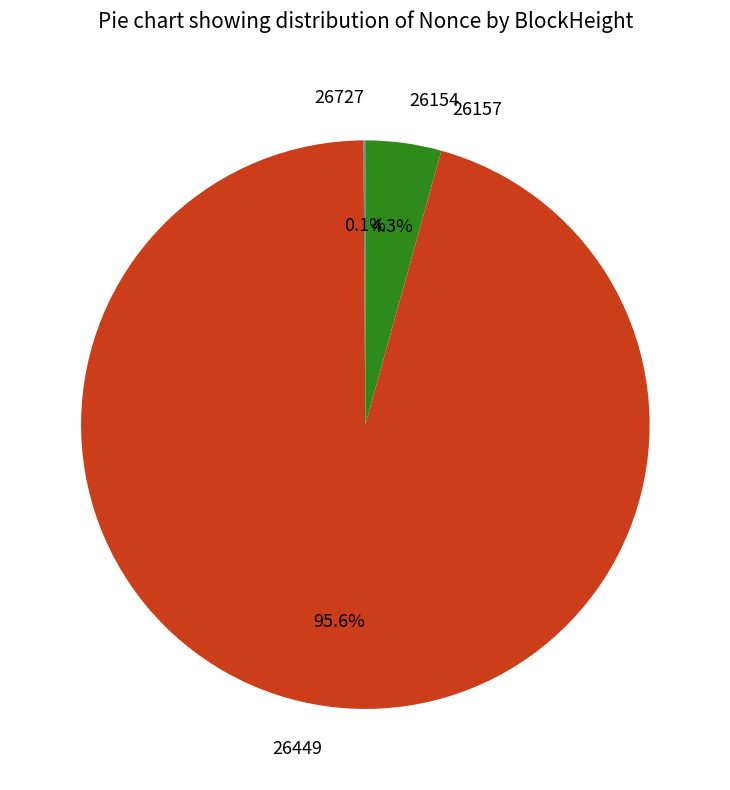

Which slice is the largest?

26449